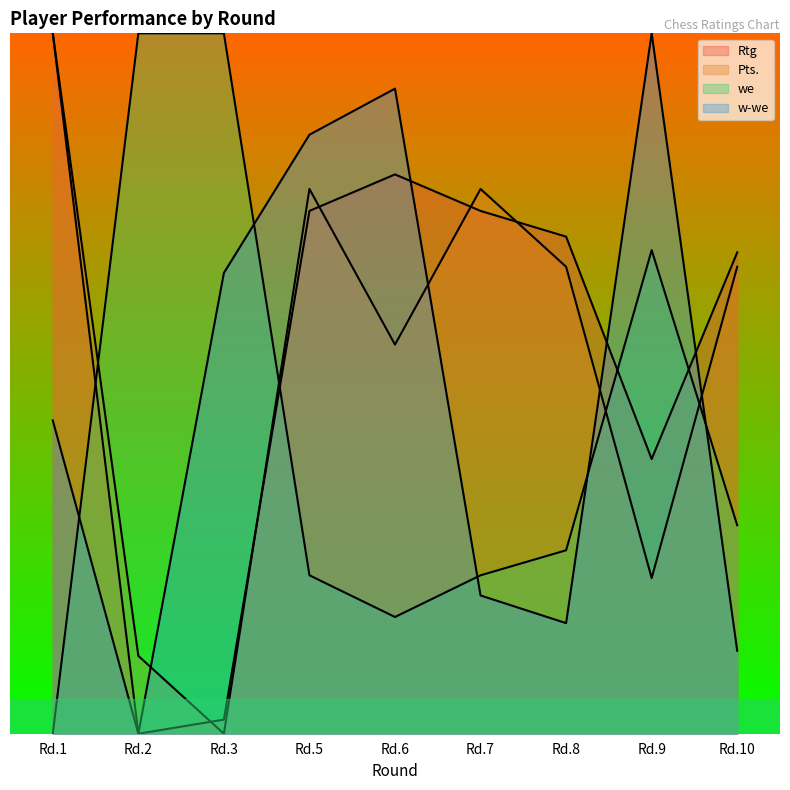

At which category does the chart reach its minimum across all series?

Rd.2